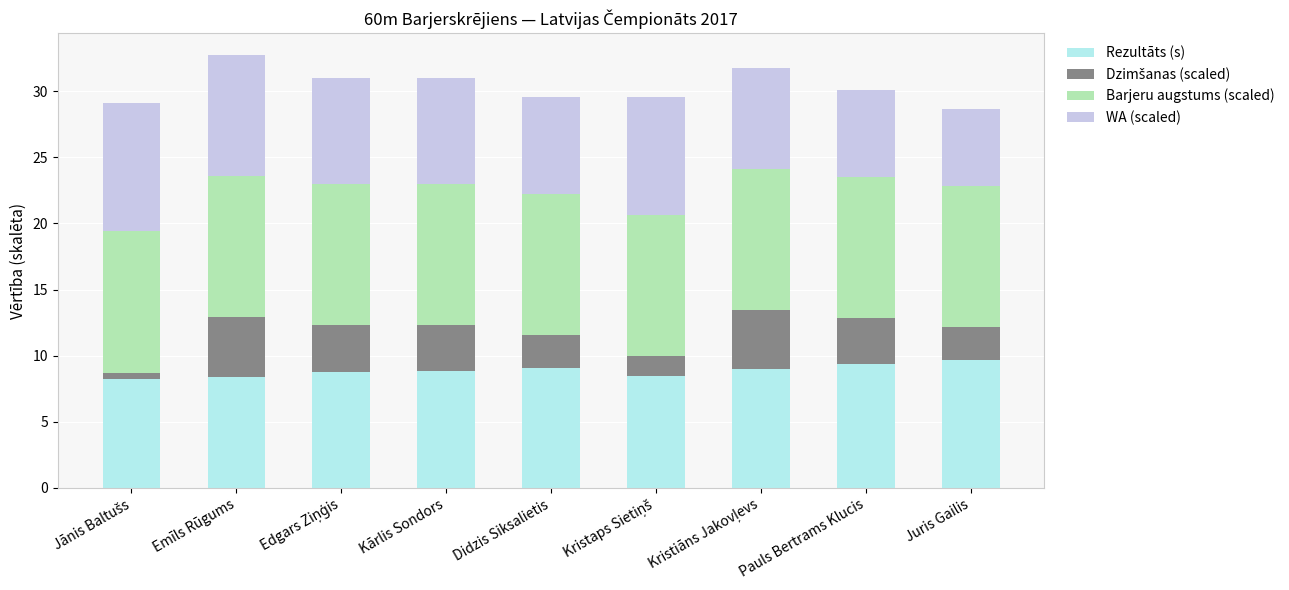

What is the difference between the maximum and minimum values in the Rezultāts (s) series?

1.4